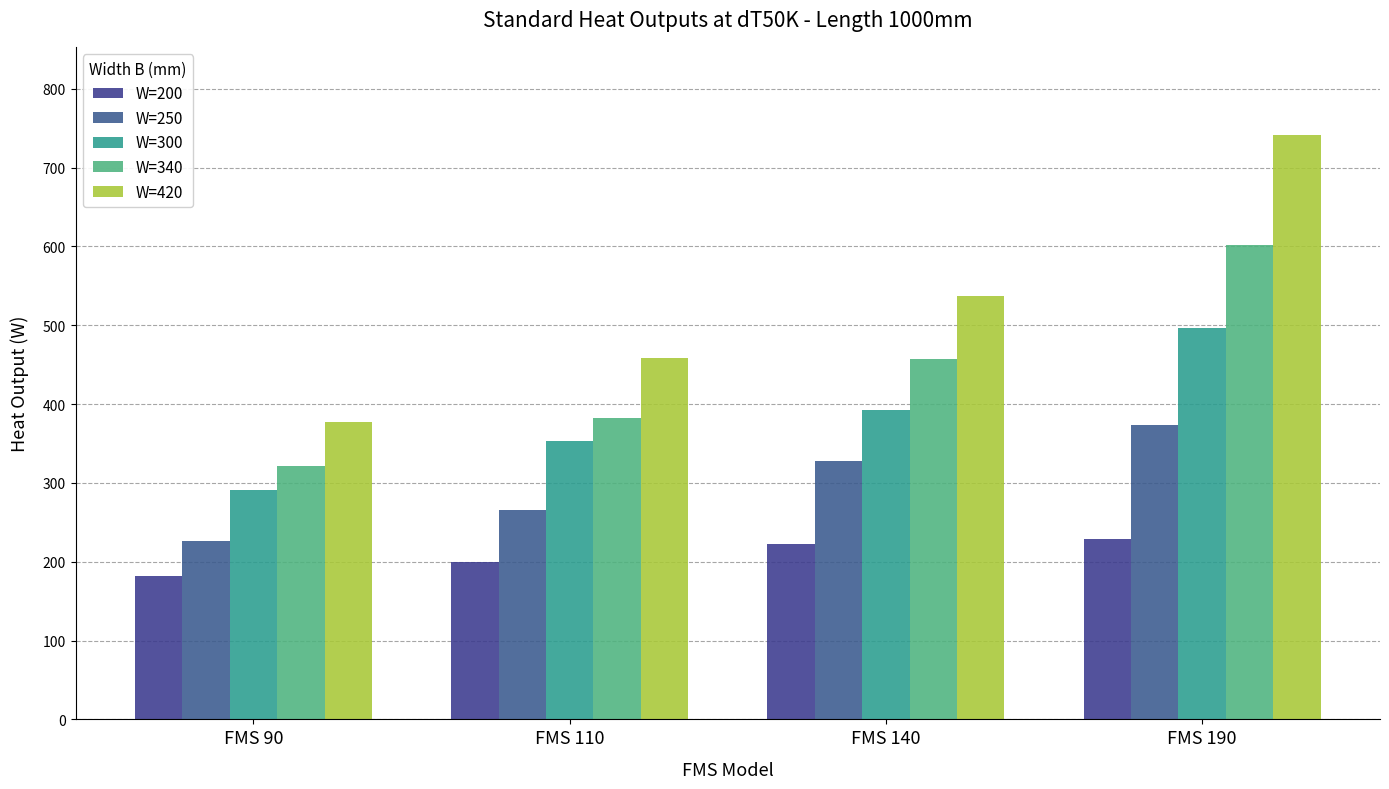

What is the spread (max minus min) of values at FMS 90?

195